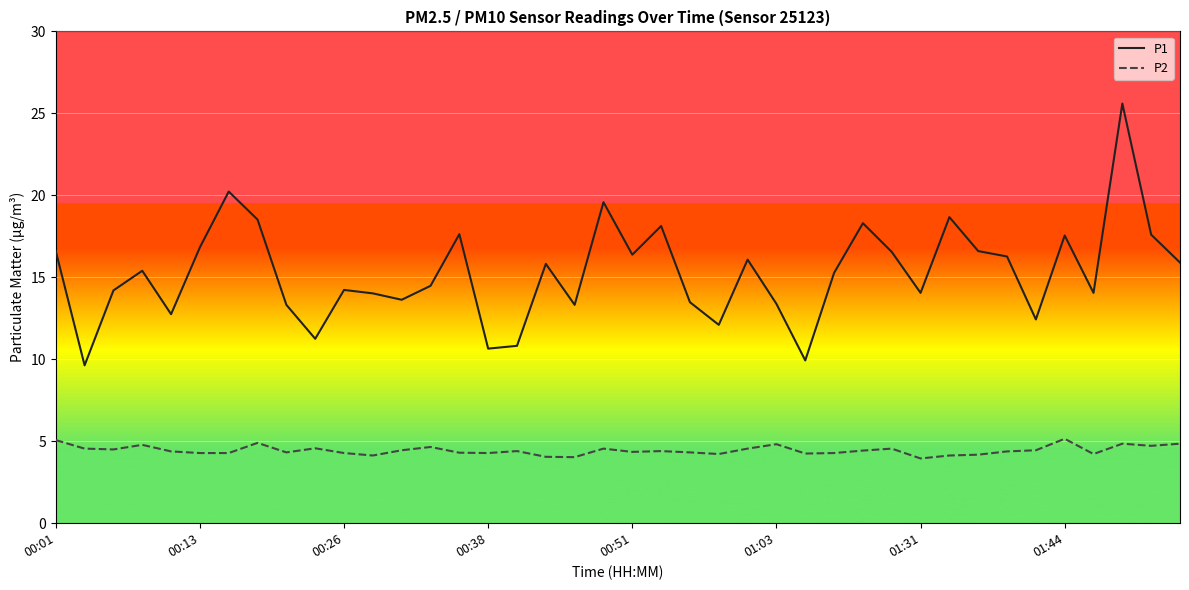

True or false: P1 and P2 intersect in this chart.

False